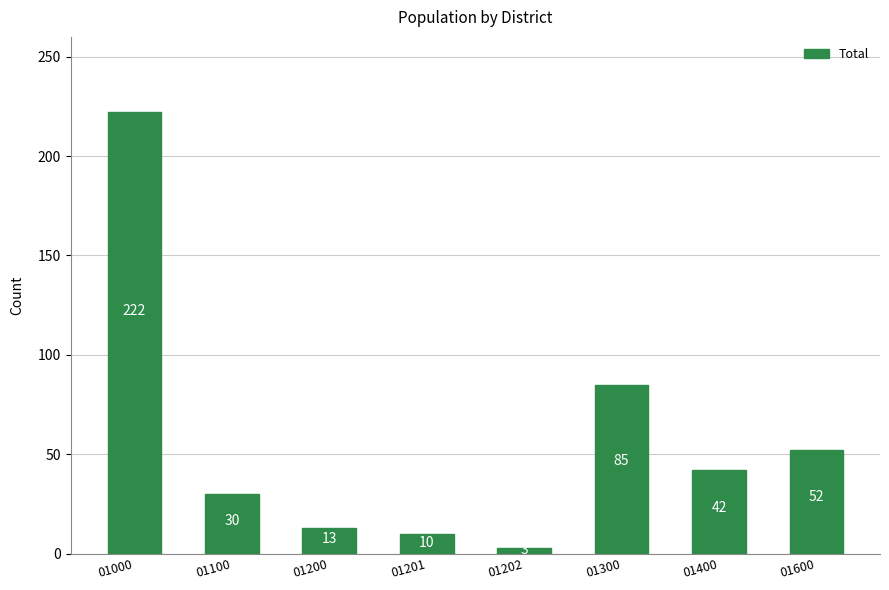

How many distinct data groups are displayed?

1